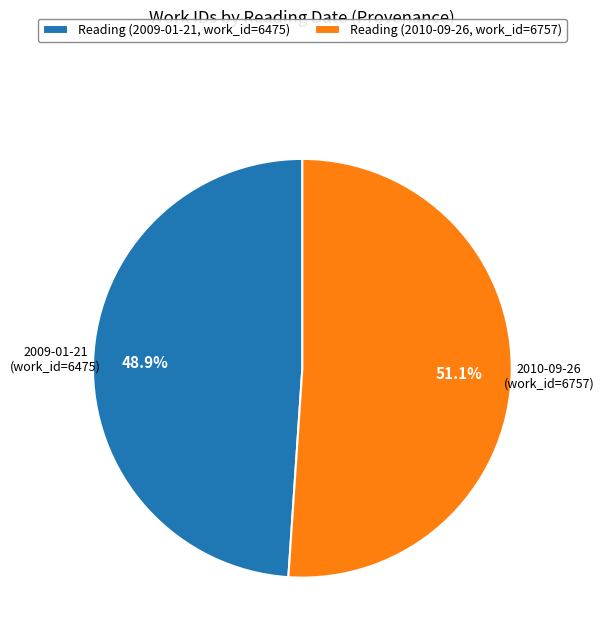

To the nearest percent, what is the average slice percentage?

50%